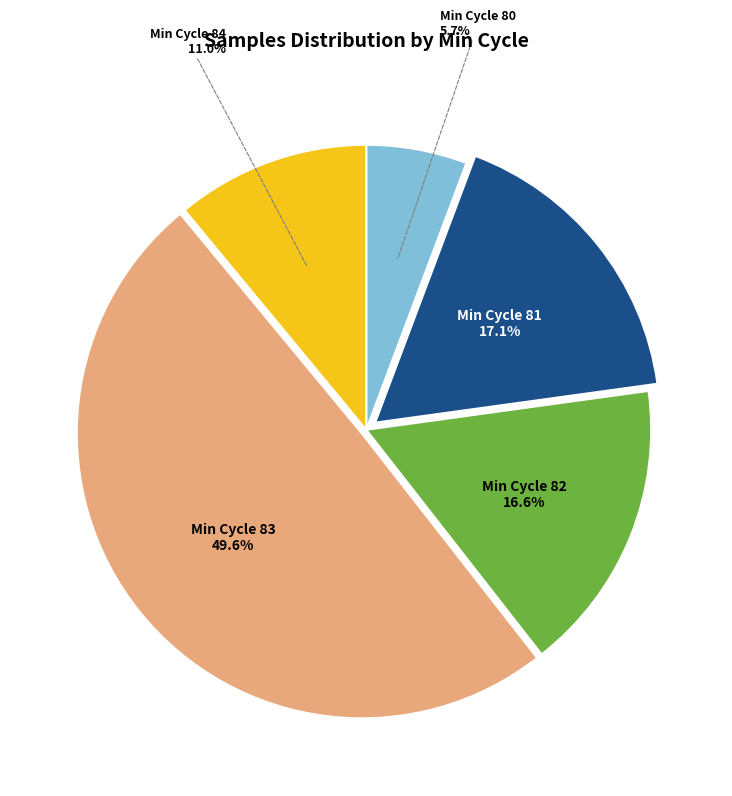

To the nearest percent, what is the average slice percentage?

20%